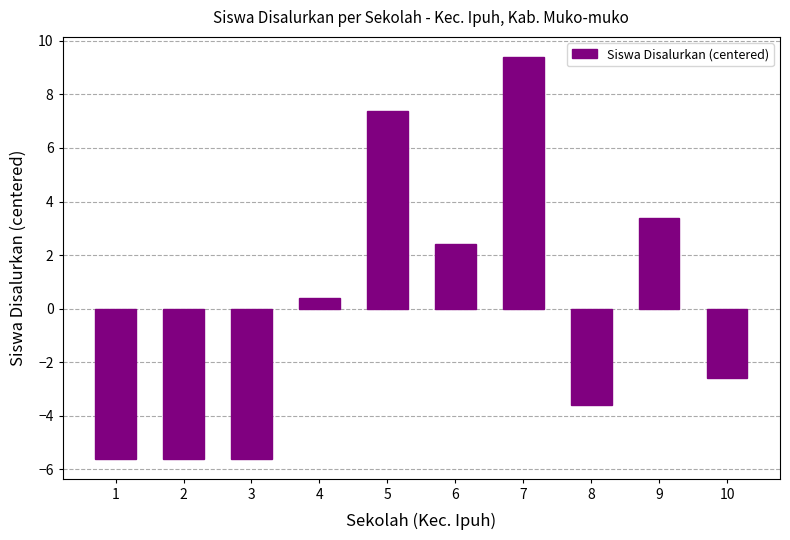

What is the difference between the maximum and minimum values?

15.0